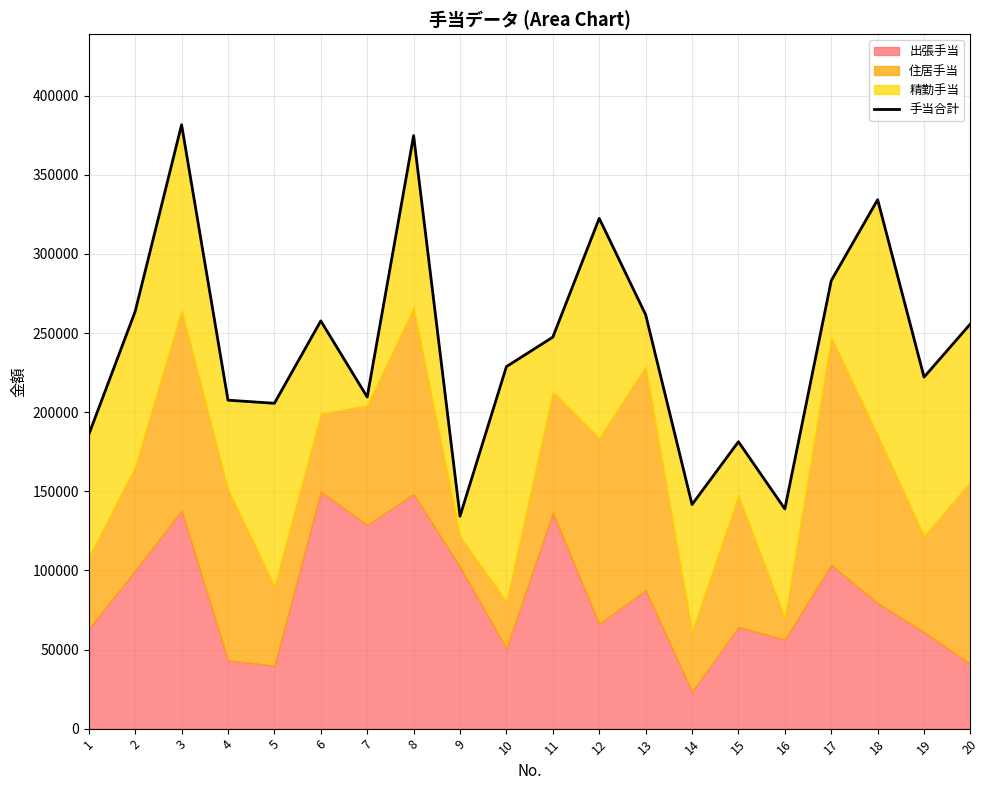

How many lines are shown in the chart?

1